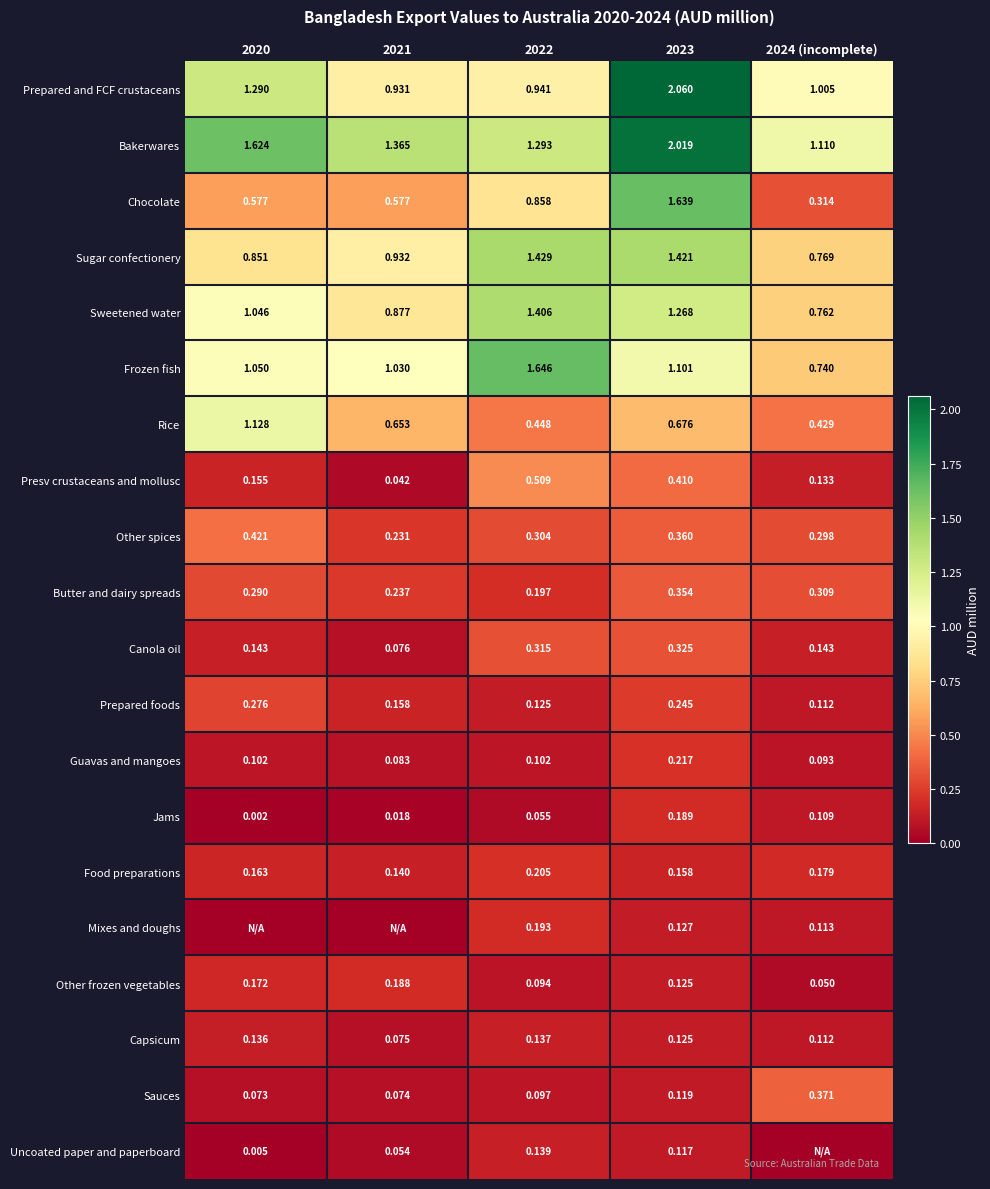

How many Rice values are between 0 and 1?

4